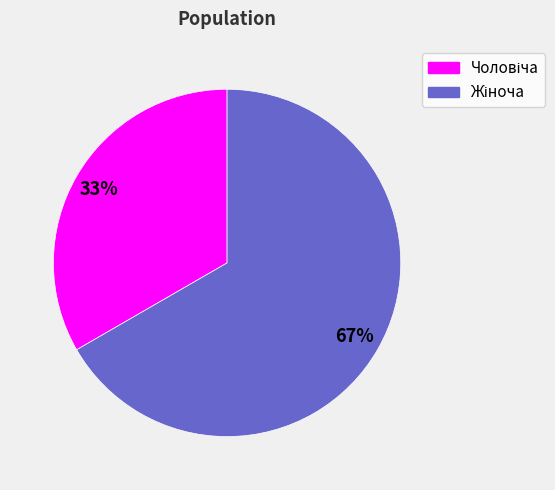

To the nearest percent, what is the average slice percentage?

50%